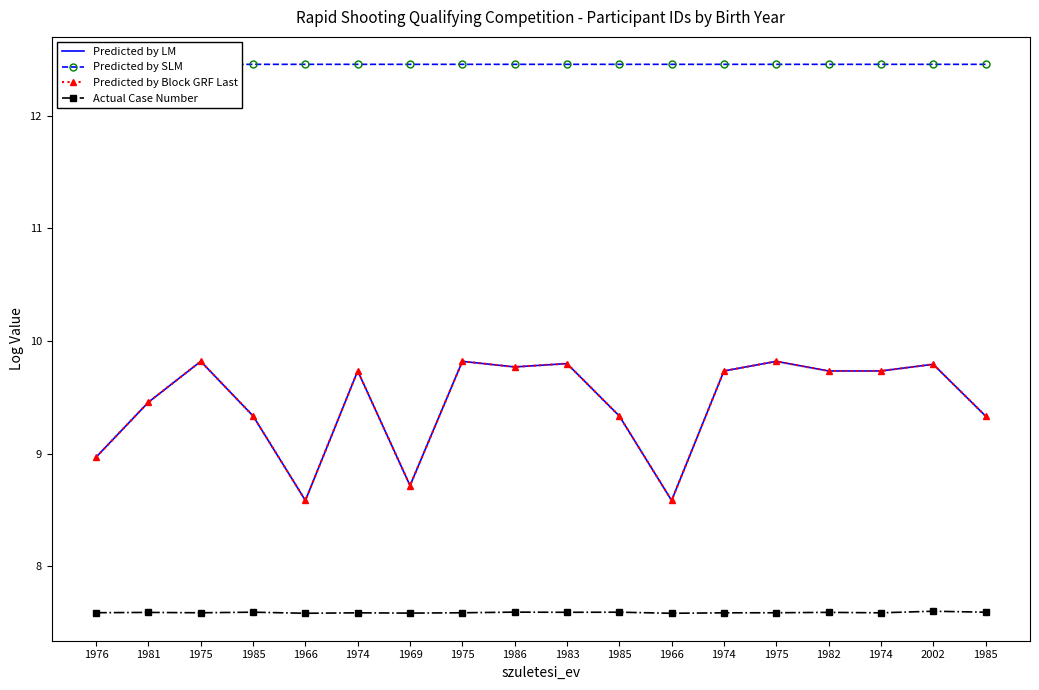

How many interior local peaks does the Predicted by LM series have?

6